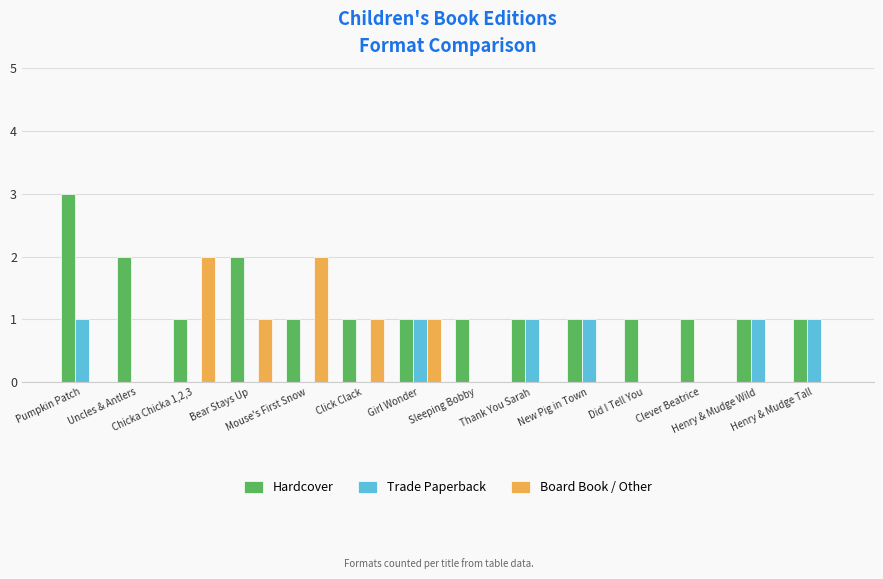

Which series has the largest total across all categories?

Hardcover